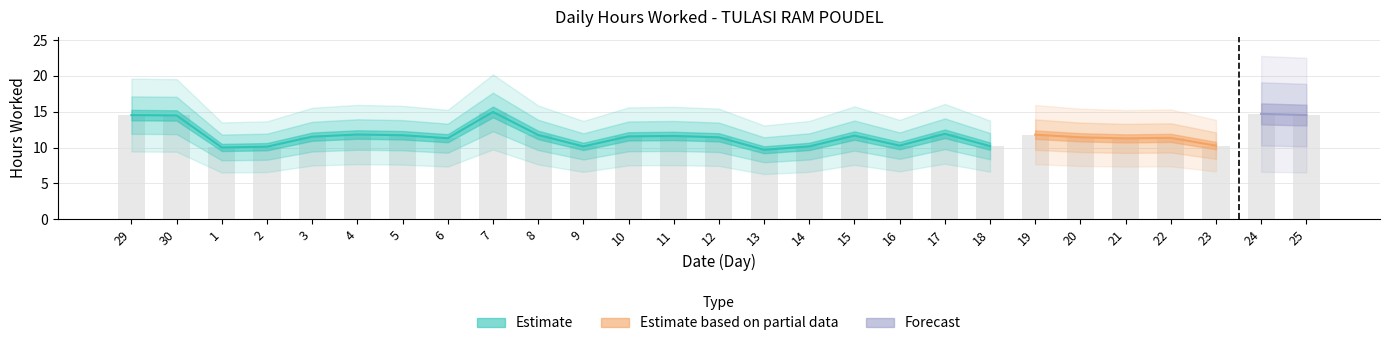

Read the value at 18.

10.2